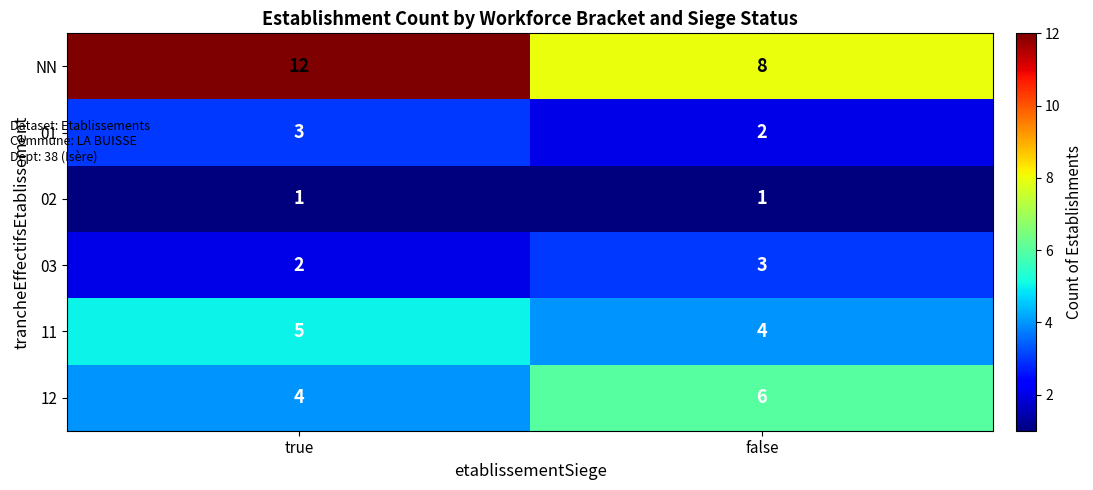

Which series has the largest total across all categories?

NN